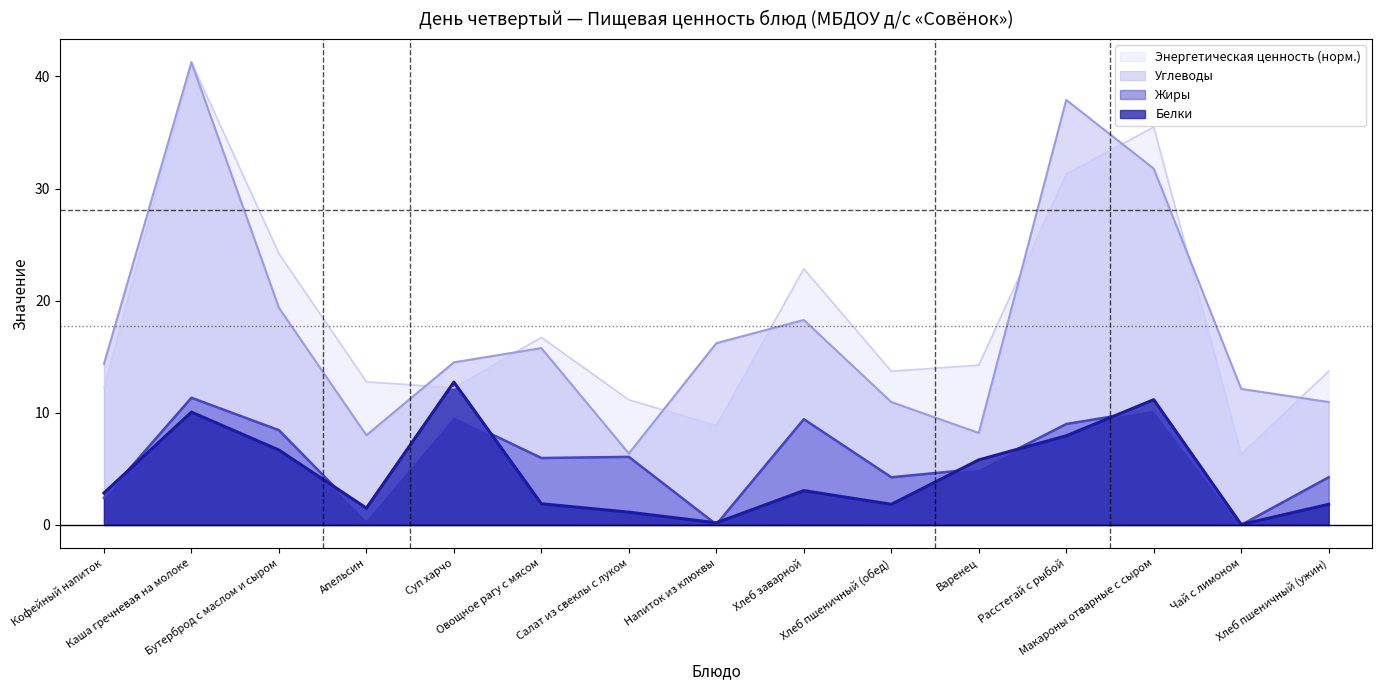

What is the average value of the Жиры series?

5.8